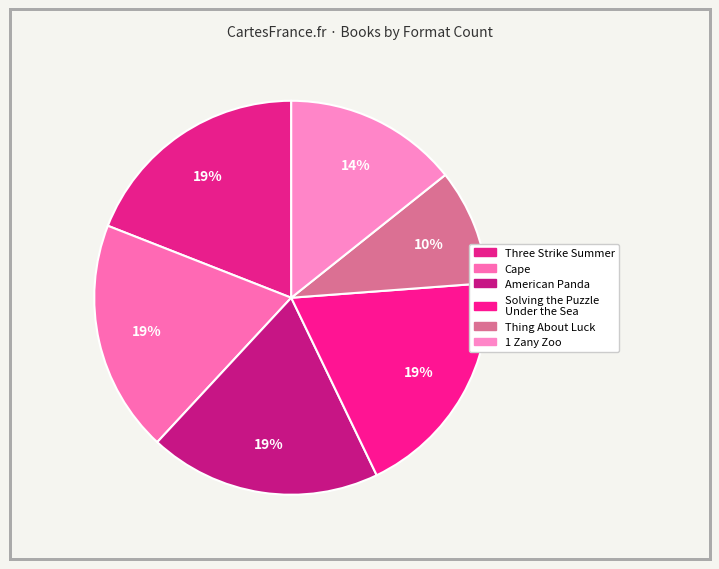

Count the number of slices in the pie.

6